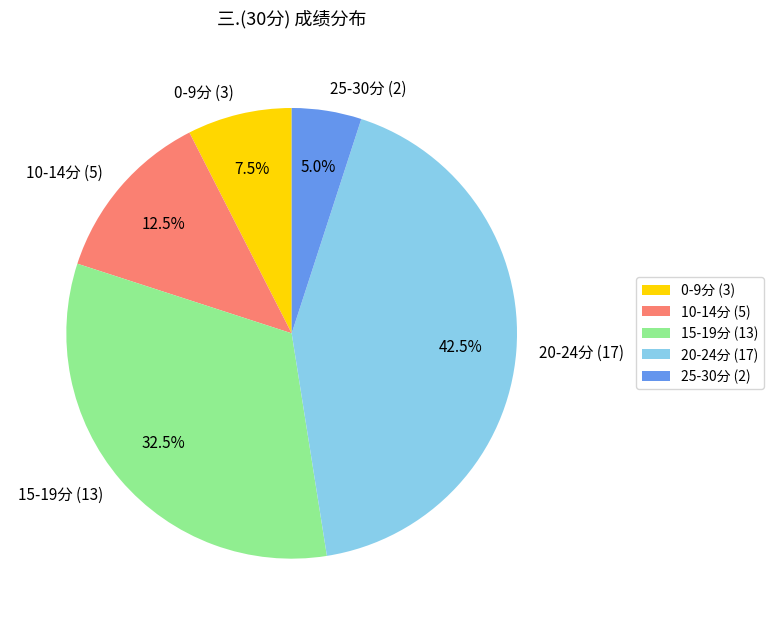

Is there a majority slice in this chart?

No